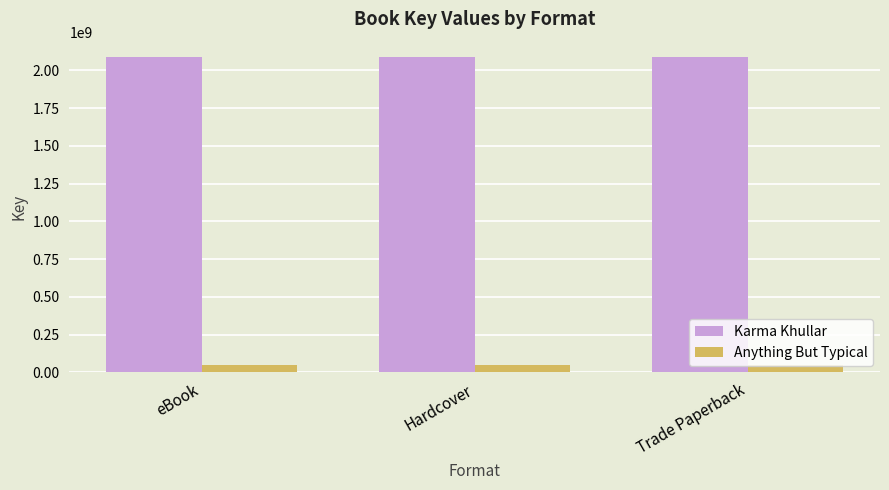

The value of Karma Khullar at Hardcover is 1087399214. True or false?

False